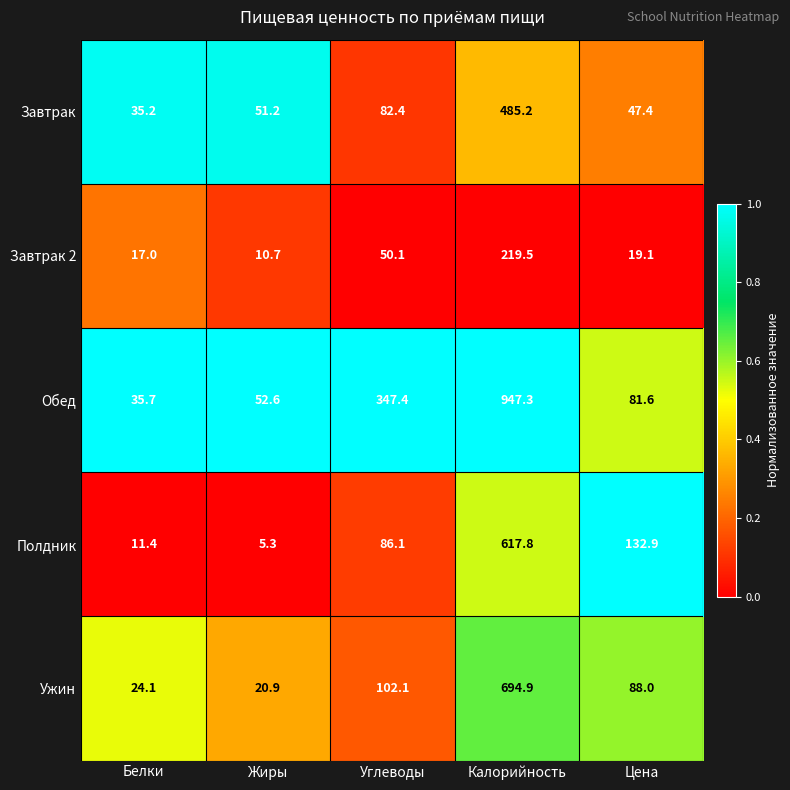

Which label corresponds to the smallest value in the chart?

Жиры